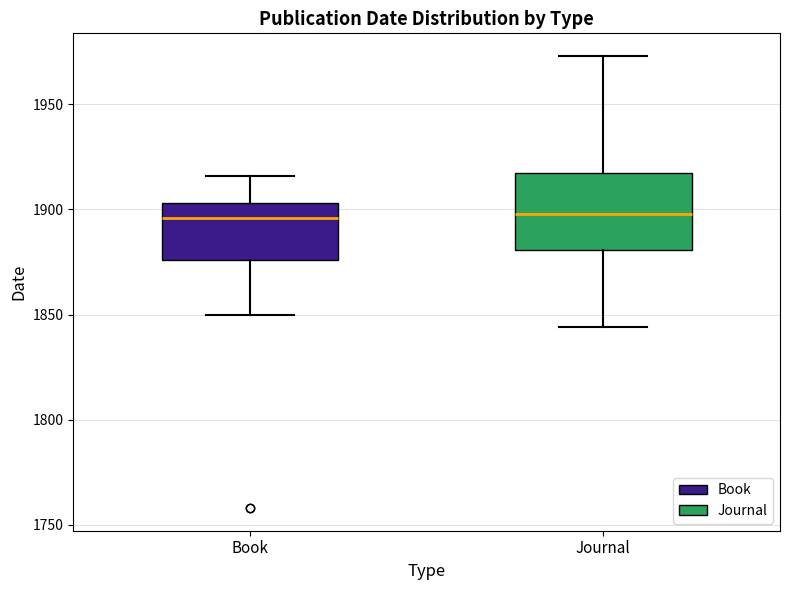

Comparing the boxes themselves (not the whiskers), which one is the tallest?

Journal